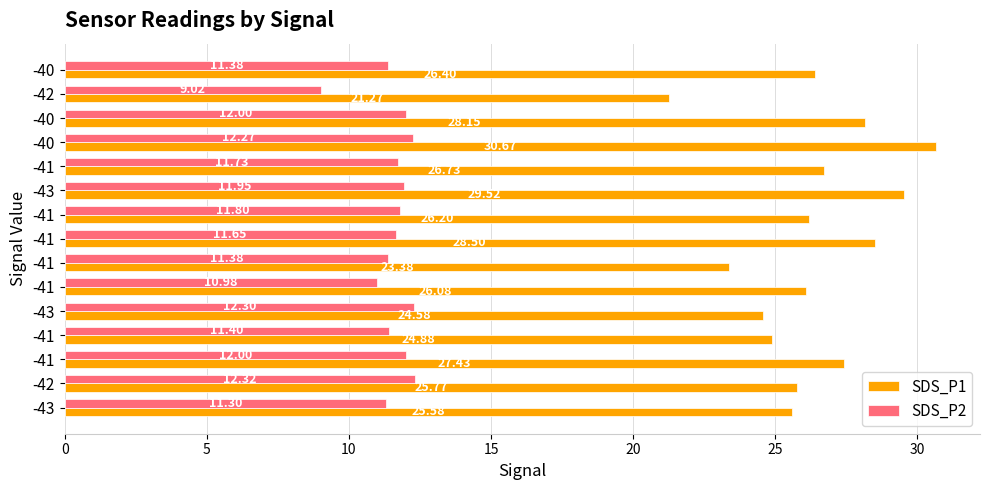

Rank the series by their maximum value, from highest to lowest.

SDS_P1, SDS_P2